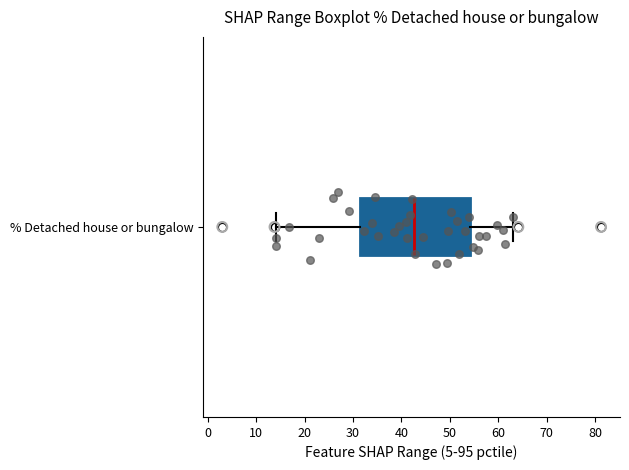

Transcribe this box plot: give where the median line is, the range the box spans, and where the two whiskers end, as read against the x-axis. The values are not printed on the chart, so give them approximately, as read against the axis.

median 43, box 31 to 54, whiskers 14 to 63